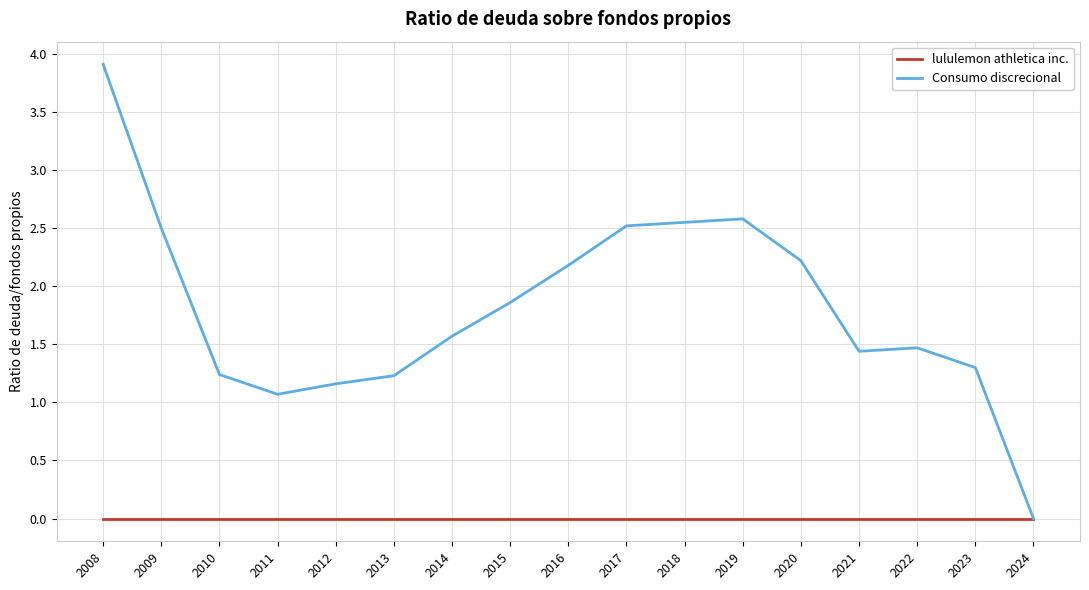

Which series has the largest total across all categories?

Consumo discrecional